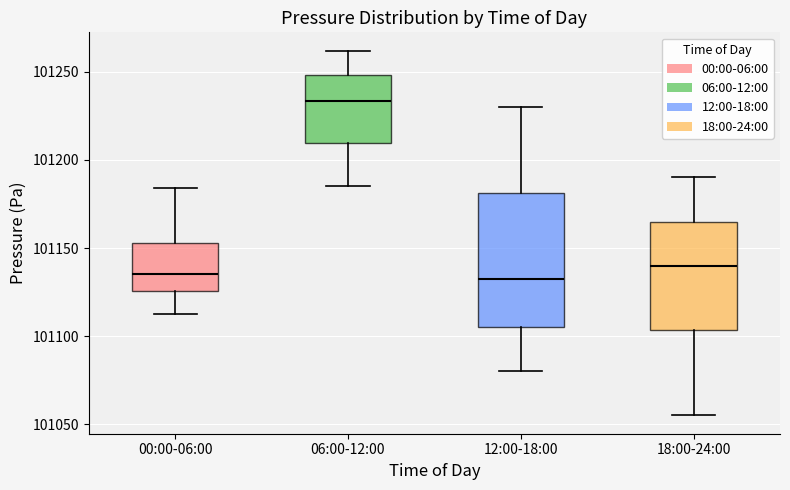

Comparing the boxes themselves (not the whiskers), which one is the tallest?

12:00-18:00